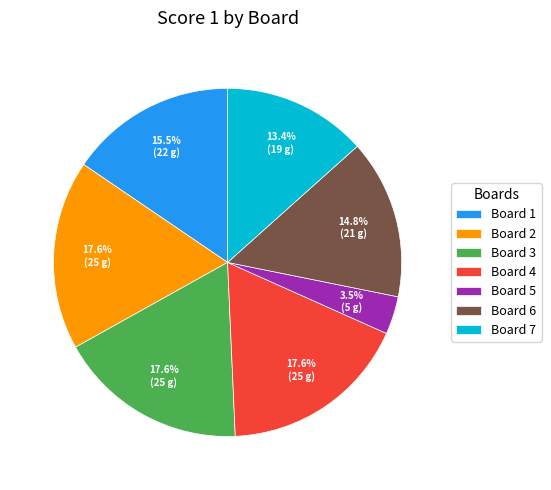

Is Board 7 the majority of the pie?

No